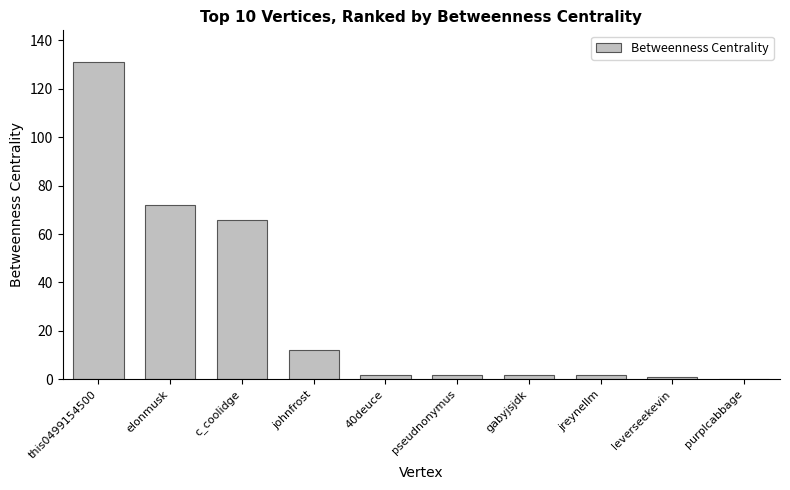

What is the greatest value displayed?

131